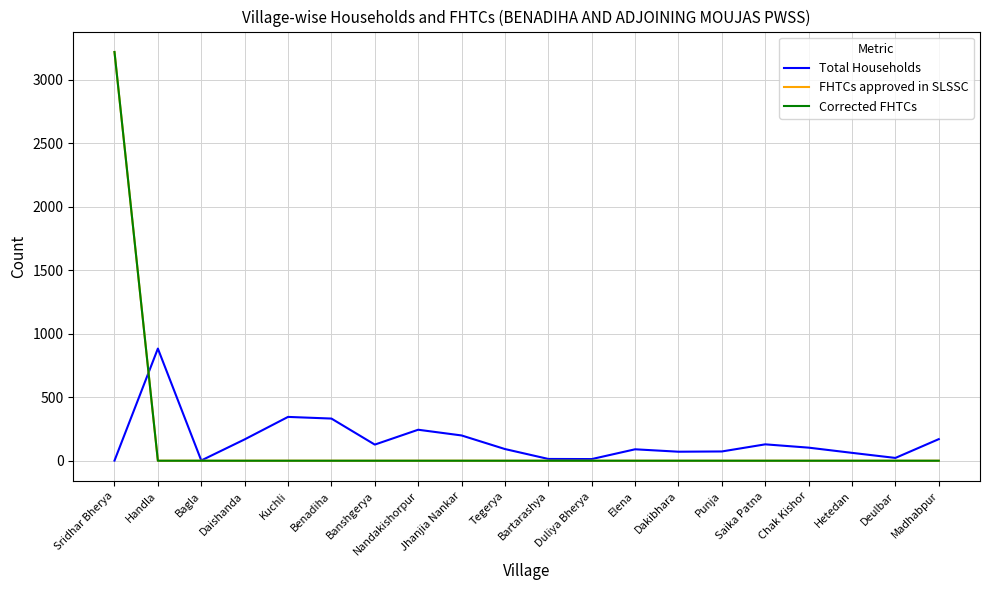

Reading left to right, transcribe all the data shown in this chart.

Total Households: 1	883	2	168	345	332	127	244	199	92	14	13	90	71	73	129	103	62	22	170
FHTCs approved in SLSSC: 3218	0	0	0	0	0	0	0	0	0	0	0	0	0	0	0	0	0	0	0
Corrected FHTCs: 3218	0	0	0	0	0	0	0	0	0	0	0	0	0	0	0	0	0	0	0